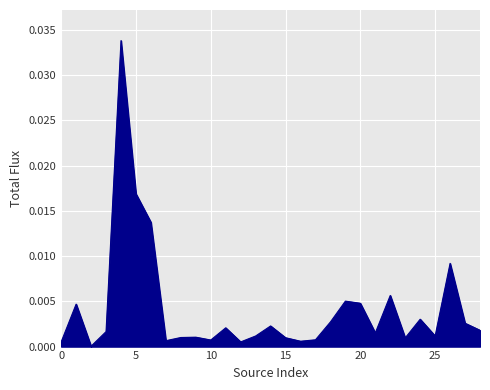

List the labels in order of value, smallest first.

2, 12, 0, 16, 7, 10, 17, 23, 15, 8, 9, 13, 25, 21, 3, 28, 11, 14, 27, 18, 24, 1, 20, 19, 22, 26, 6, 5, 4